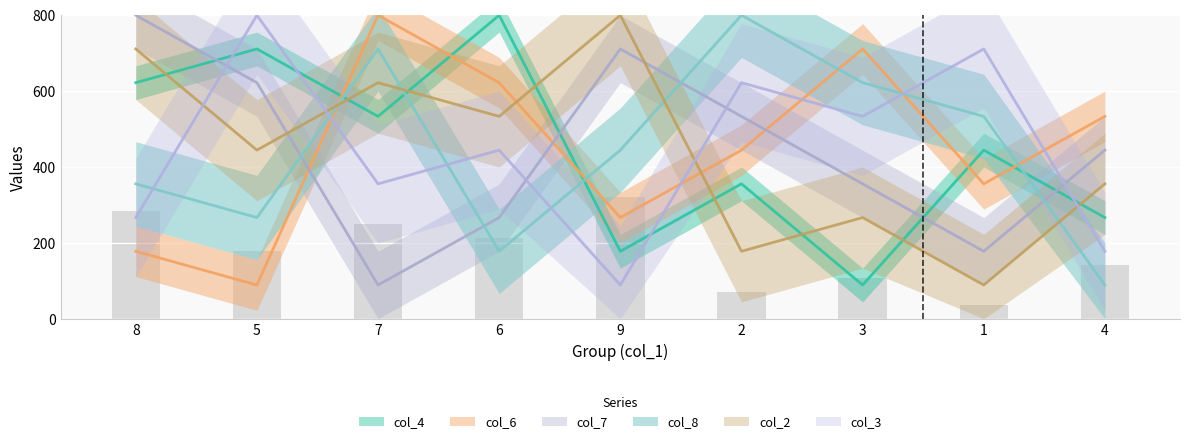

At which category is the sum across all series the highest?

7